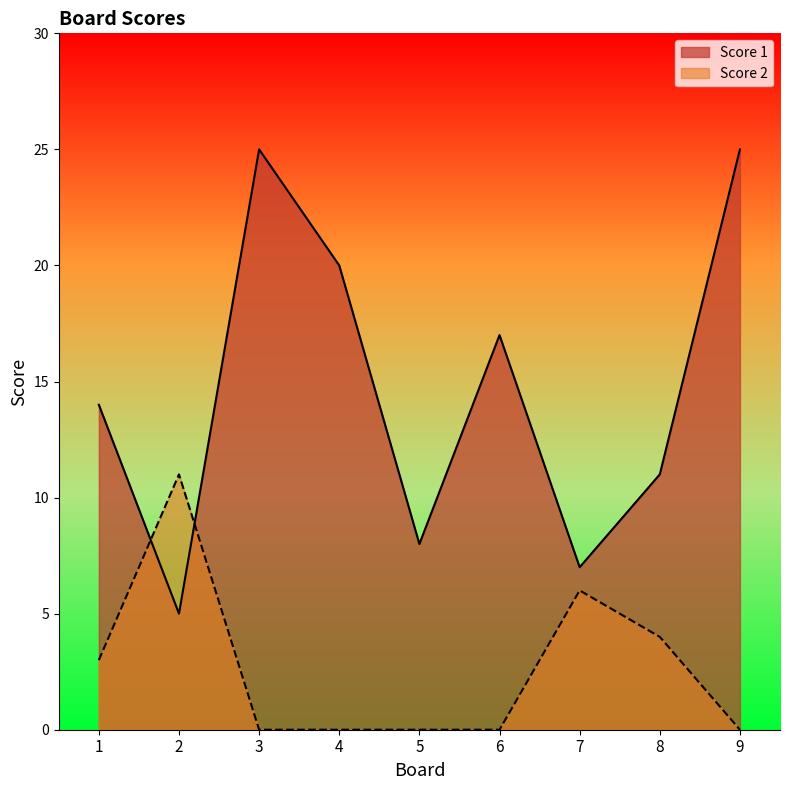

Reading left to right, list all the values displayed in this chart.

Score 1: 1=14	2=5	3=25	4=20	5=8	6=17	7=7	8=11	9=25
Score 2: 1=3	2=11	3=0	4=0	5=0	6=0	7=6	8=4	9=0